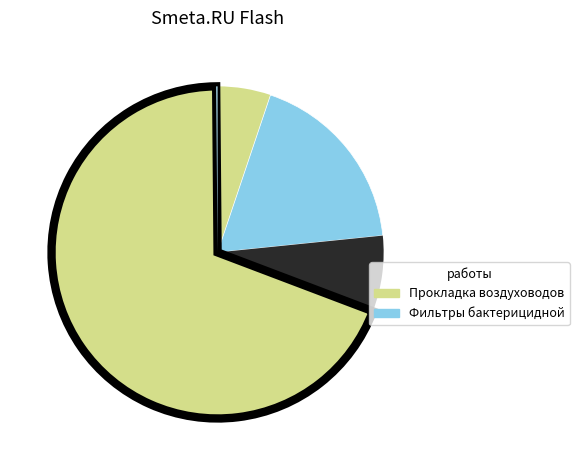

How many segments does this pie chart have?

5